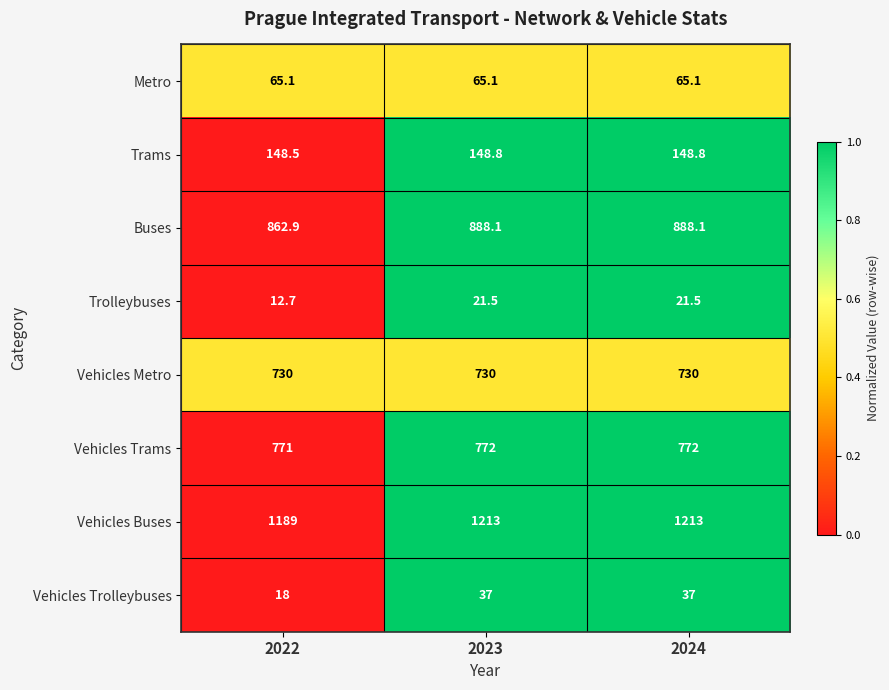

Rank the series at 2022 from highest to lowest value.

Vehicles Buses, Buses, Vehicles Trams, Vehicles Metro, Trams, Metro, Vehicles Trolleybuses, Trolleybuses